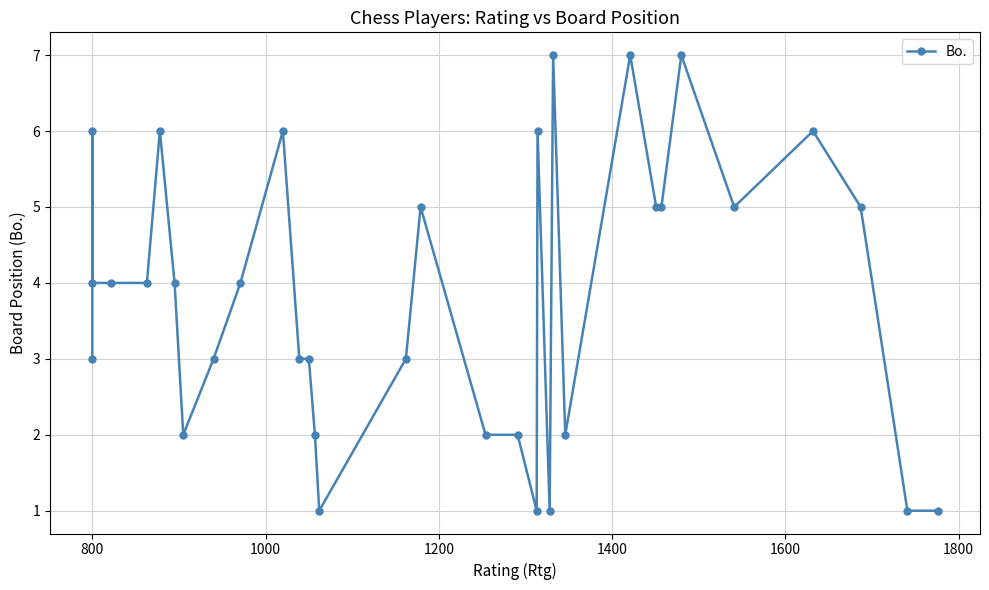

Count the number of categories in the chart.

33